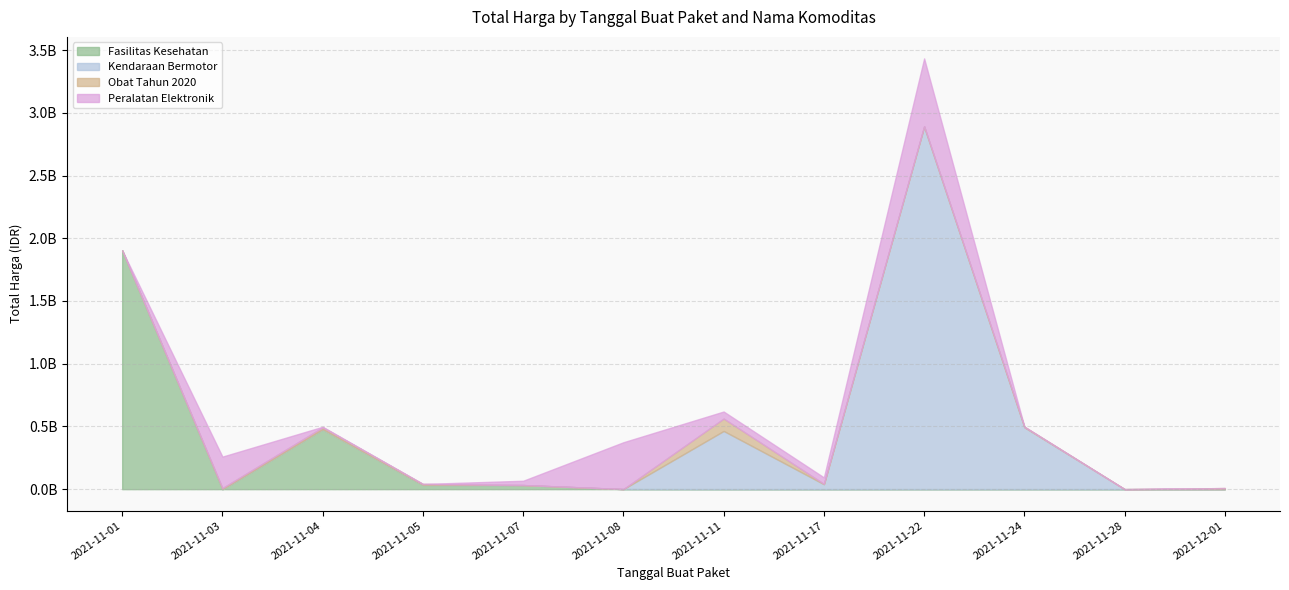

Which series has the largest total across all categories?

Kendaraan Bermotor